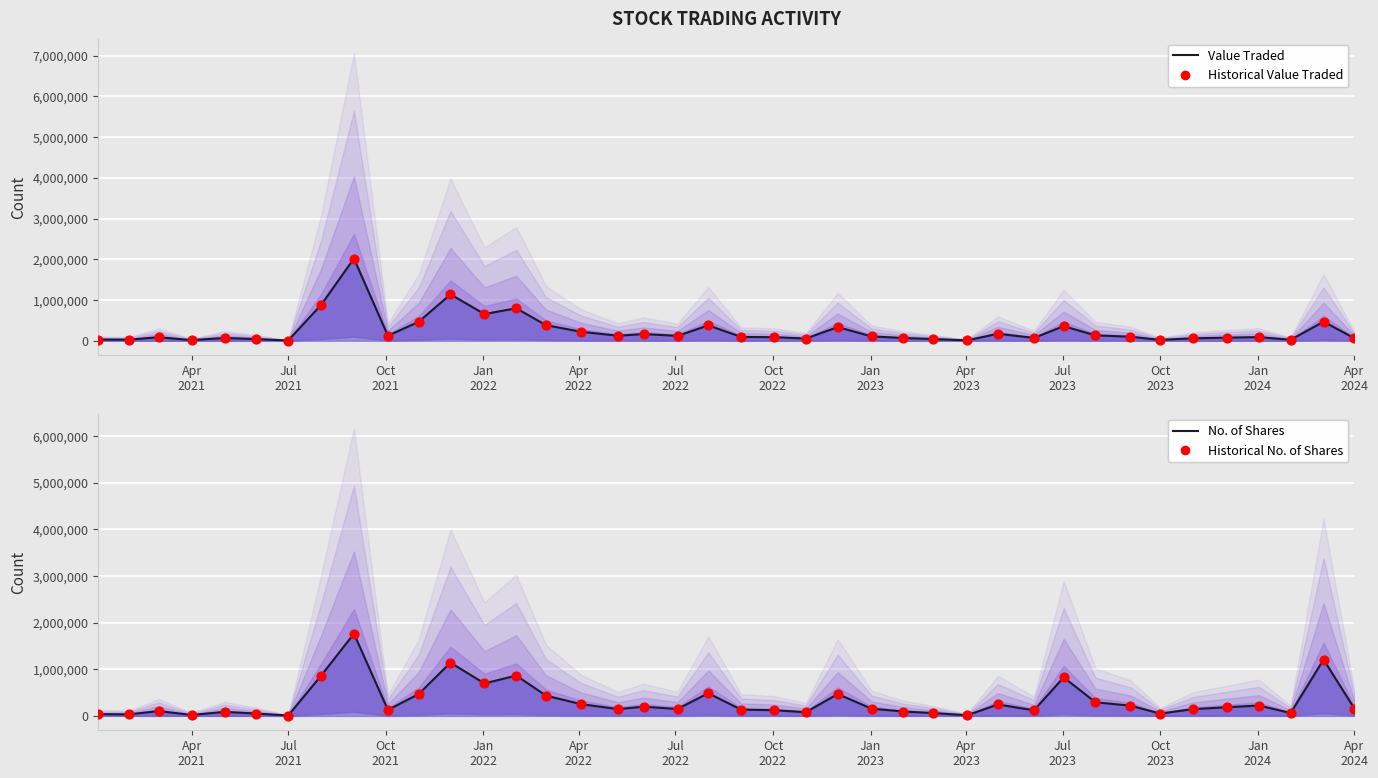

Which series contains the highest Y value?

Value Traded Line